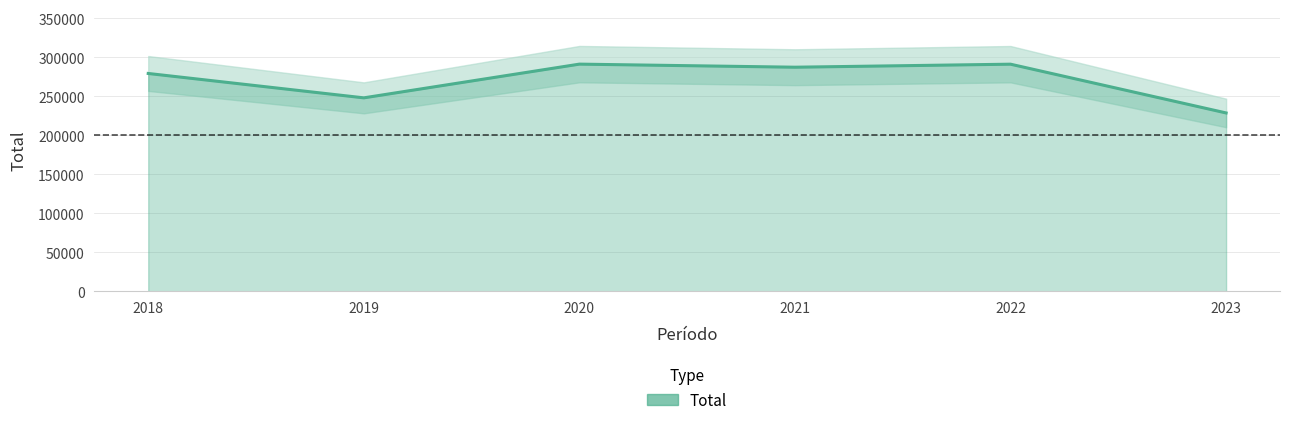

Where is the data nearest to the value 260153?

2019